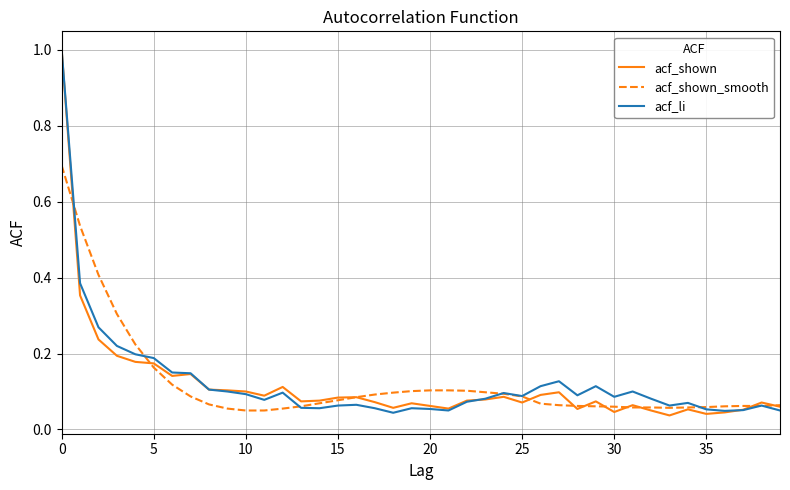

What is the greatest value displayed?

1.0